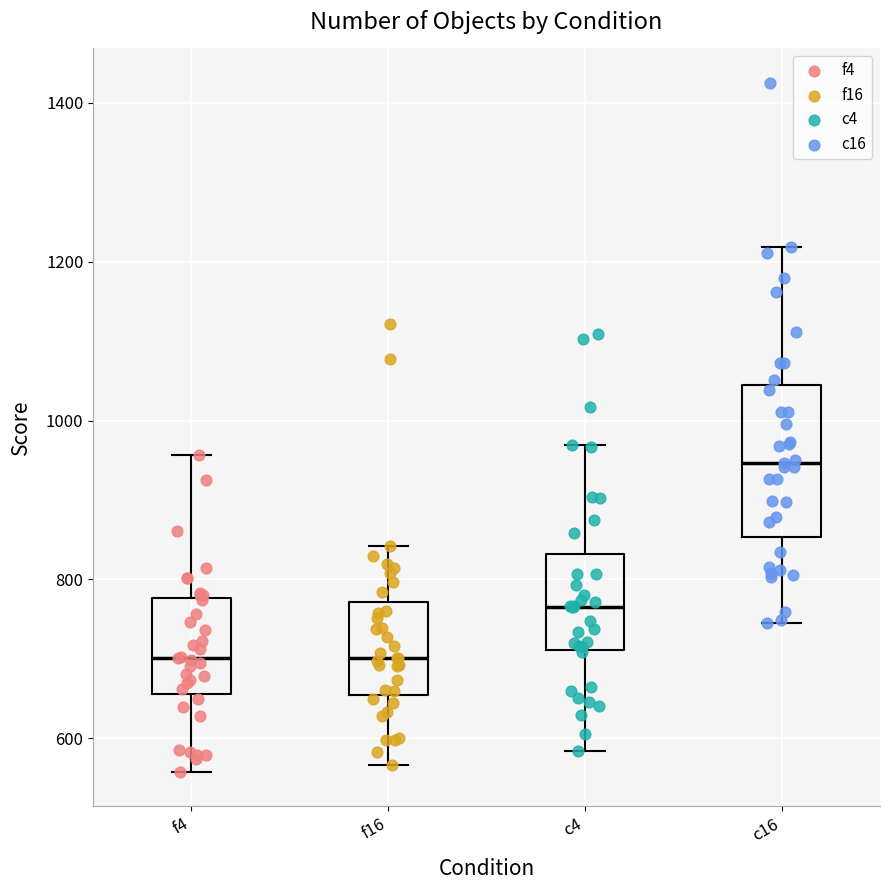

Where does the lower whisker of the box for f16 end on the y-axis? The values are not printed on the chart, so give them approximately, as read against the axis.

560